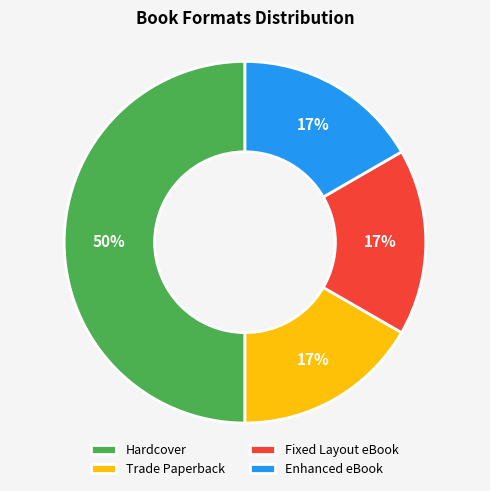

Is the sum of Fixed Layout eBook and Trade Paperback greater than half?

No